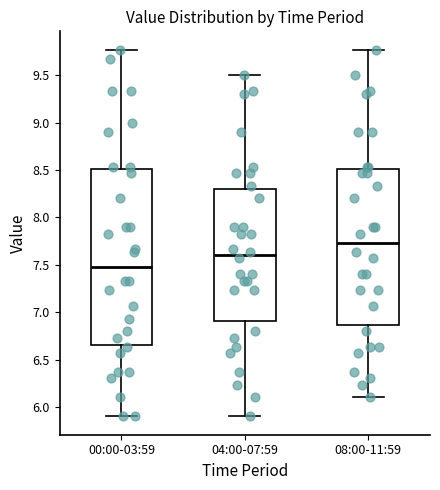

Reading left to right, read every box against the y-axis: the position of its median line, the range the box covers, and the ends of its whiskers. The values are not printed on the chart, so give them approximately, as read against the axis.

00:00-03:59: median 7.50, box 6.65 to 8.50, whiskers 5.90 to 9.75
04:00-07:59: median 7.60, box 6.90 to 8.30, whiskers 5.90 to 9.50
08:00-11:59: median 7.75, box 6.85 to 8.50, whiskers 6.10 to 9.75